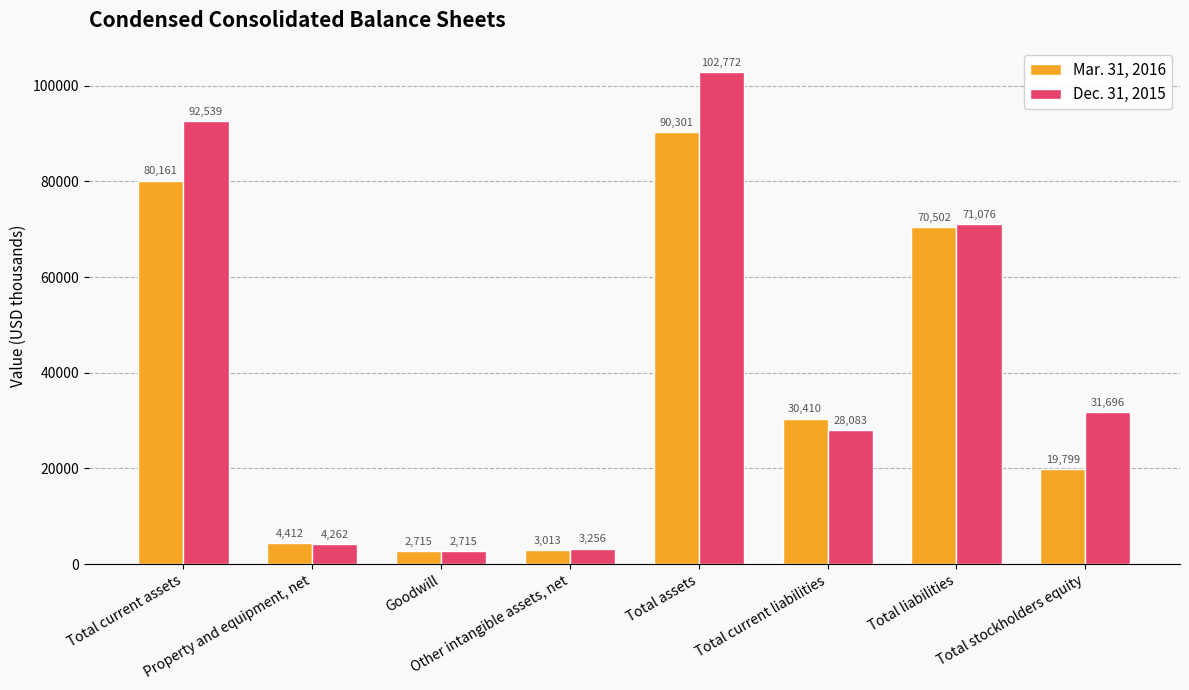

What is the difference between the second highest and minimum values in the Mar. 31, 2016 series?

77446